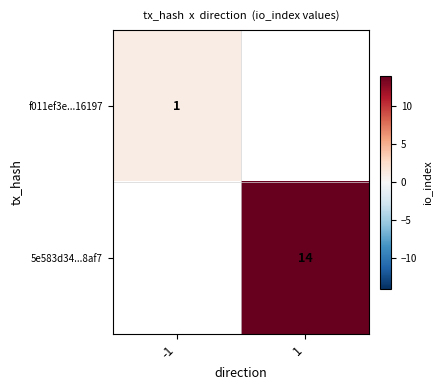

Is the value of f011ef3e...16197 at -1 greater than the value of 5e583d34...8af7 at 1?

No